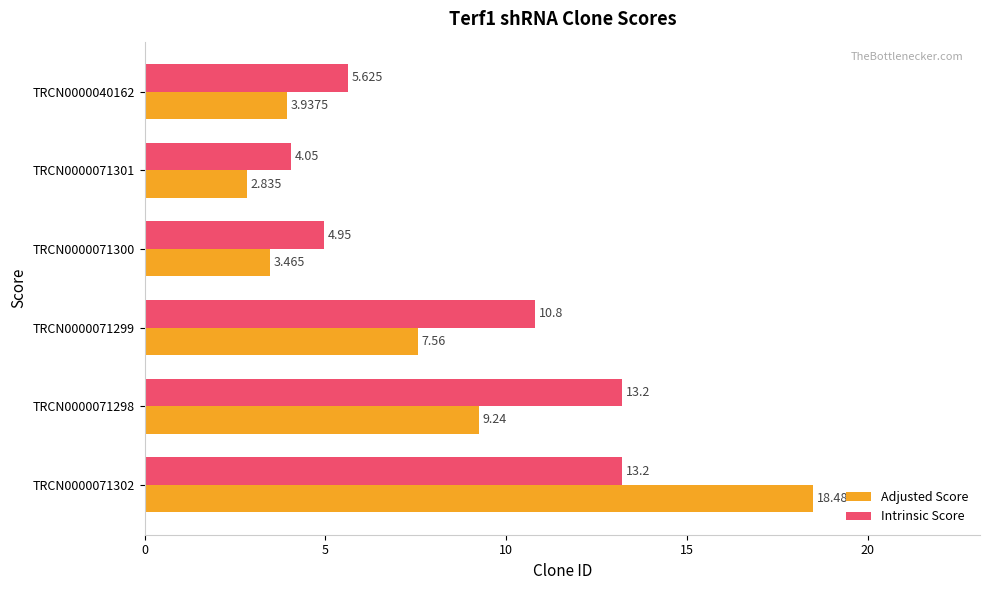

Rank the series by their maximum value, from lowest to highest.

Intrinsic Score, Adjusted Score